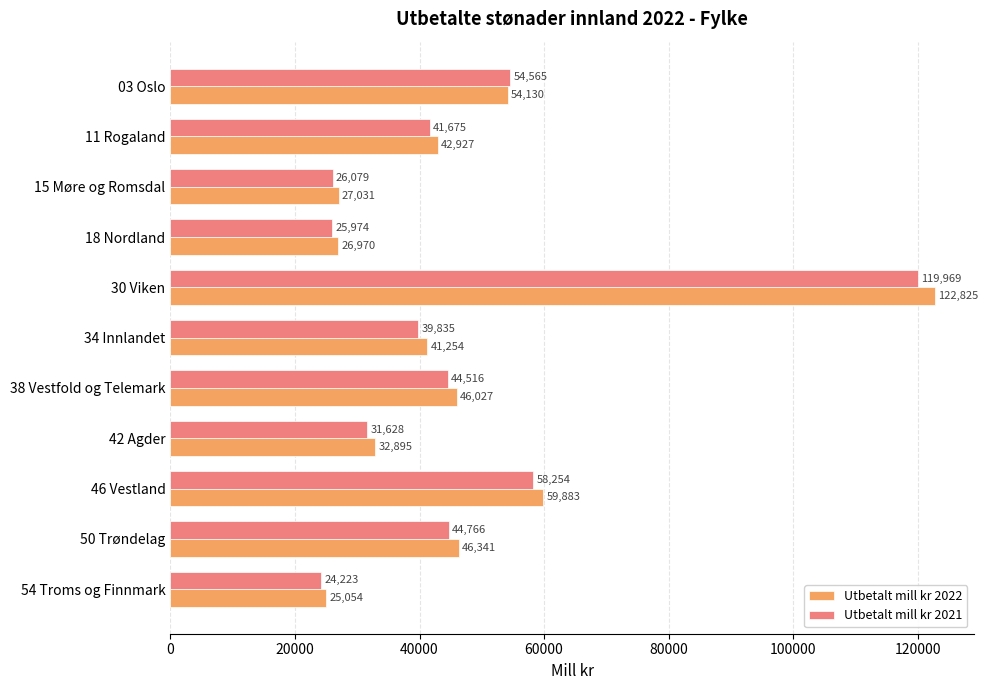

Read the Utbetalt mill kr 2021 value at 42 Agder.

31628.3